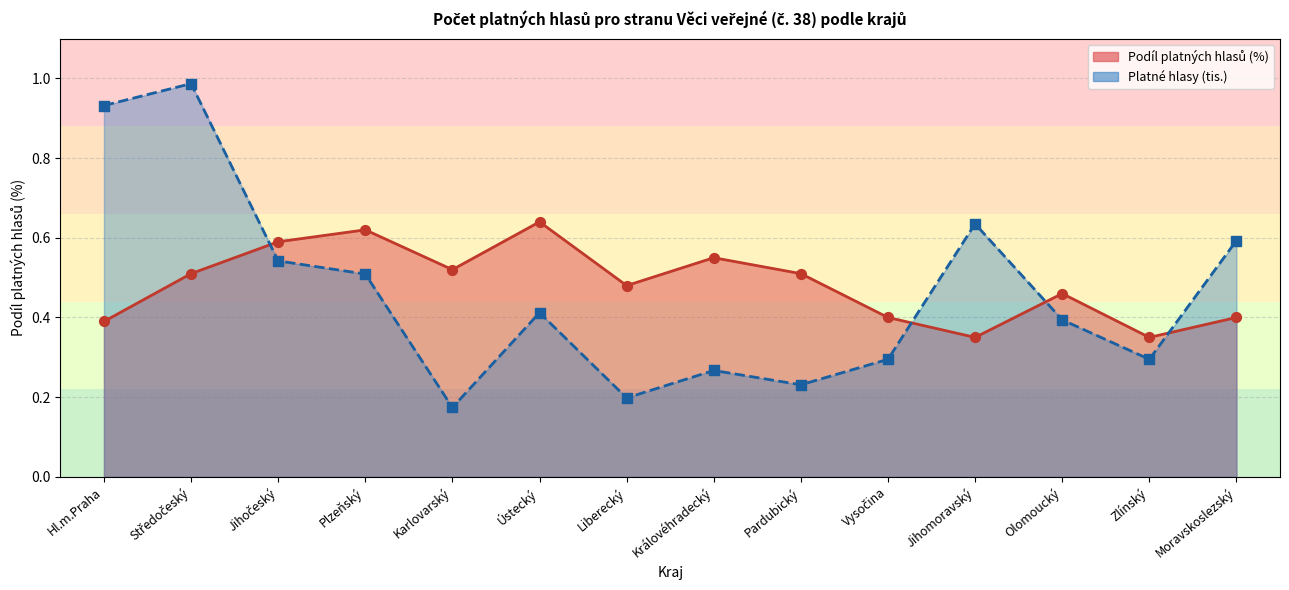

Which series has the largest total across all categories?

Podíl hlasů (%) – line